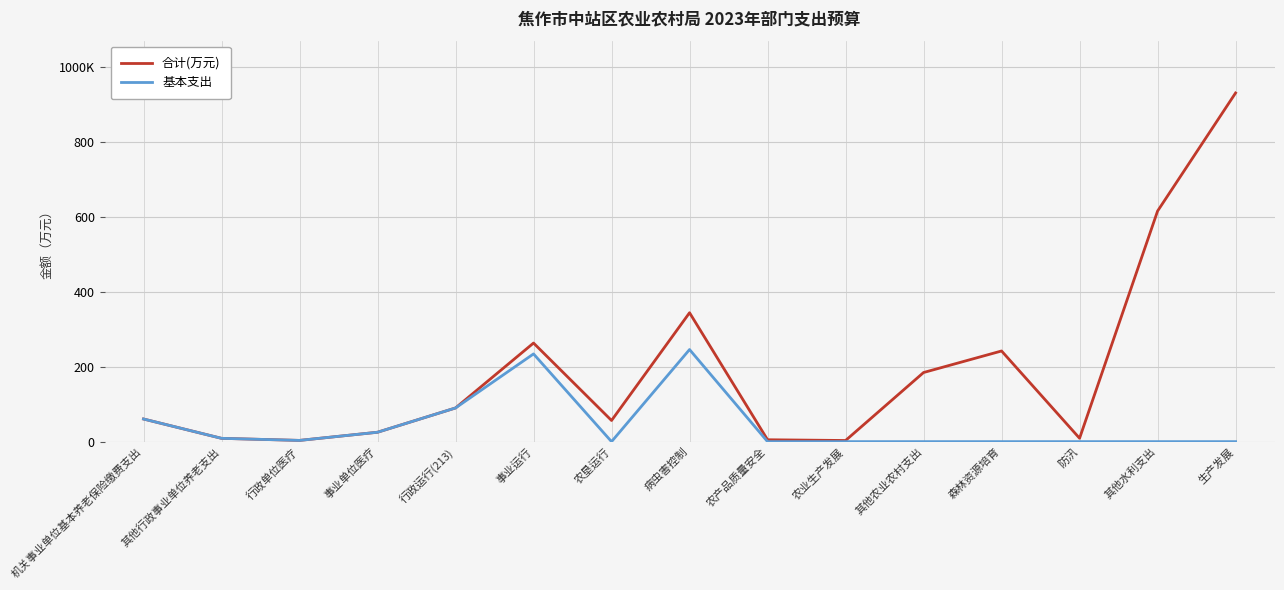

What are all the series names shown in the legend?

合计(万元), 基本支出